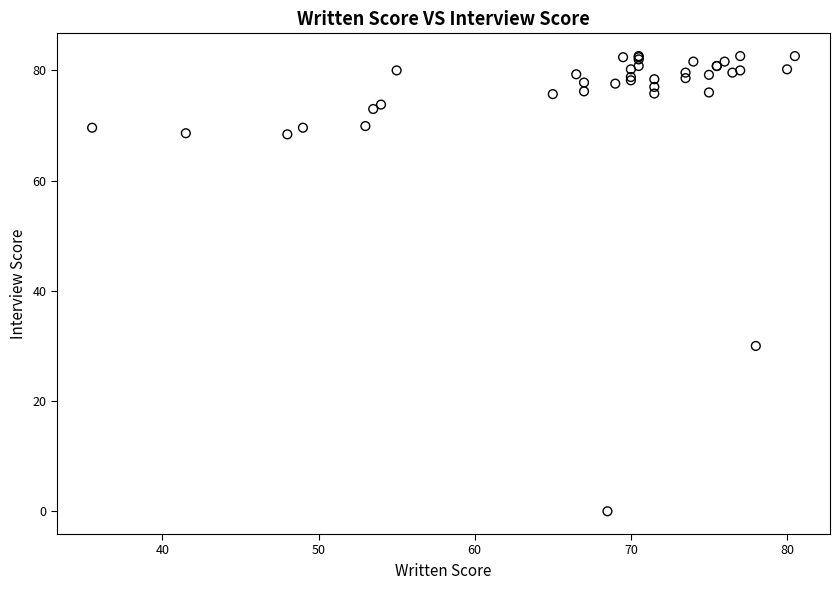

What Y value in the scatter plot is closest to 41?

30.0